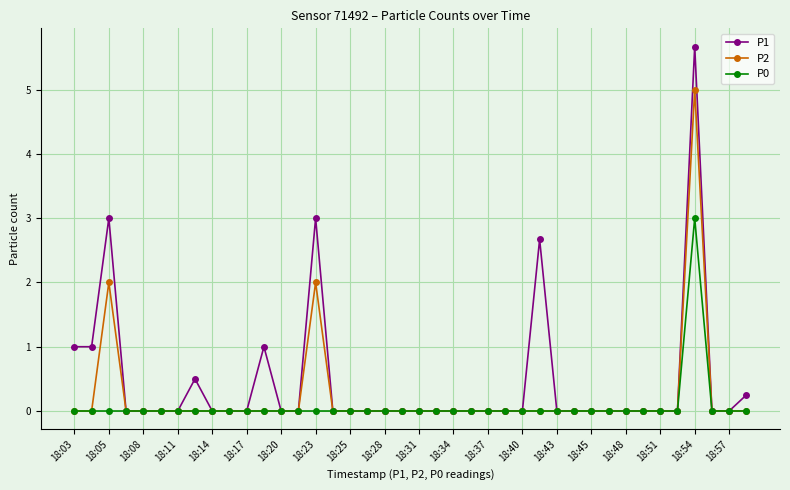

Which series has the largest range (max minus min)?

P1